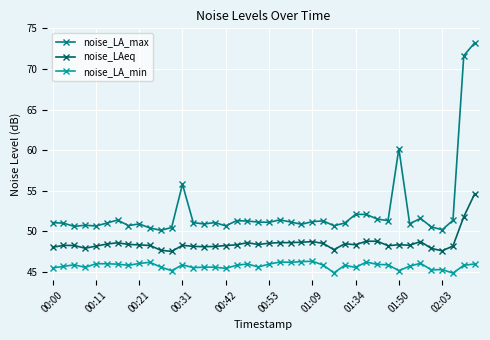

What is the difference between the maximum and second lowest values in the noise_LAeq series?

7.0